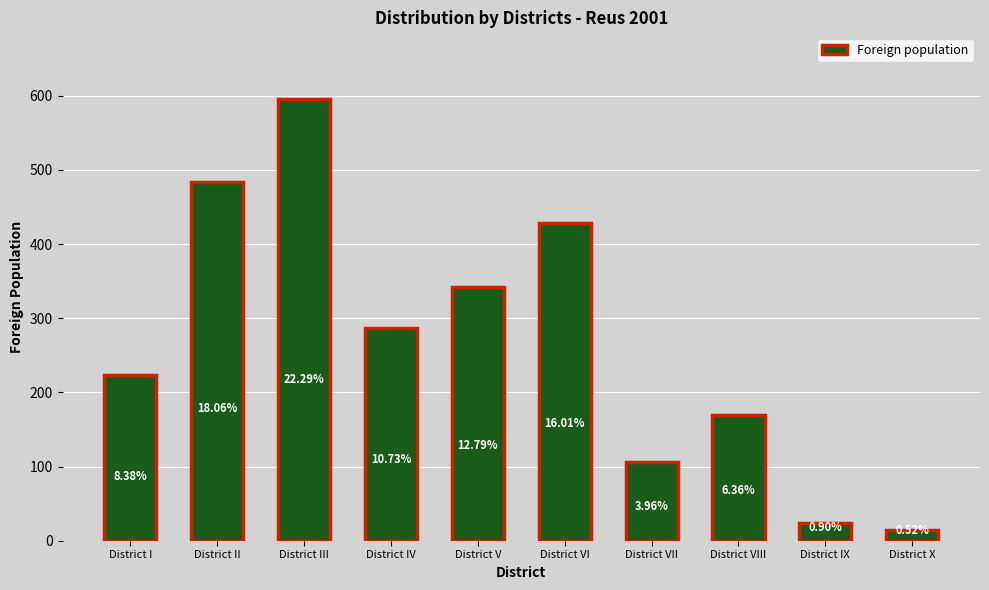

What is the change in value from District IV to District VII?

-181